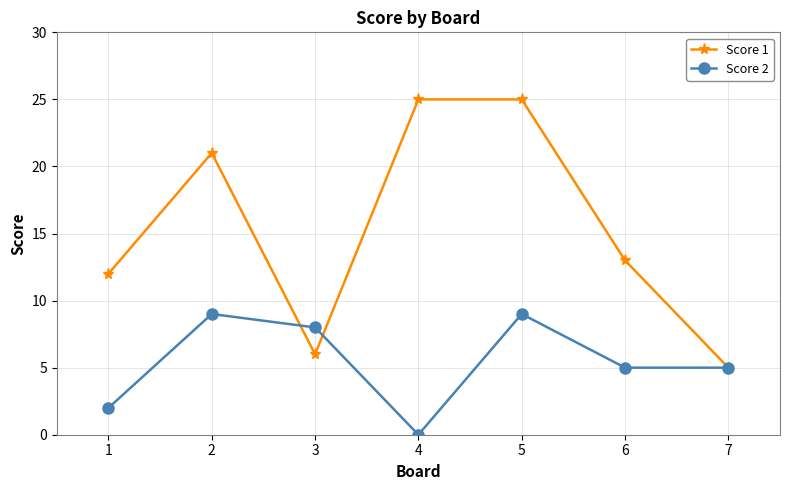

How many lines are shown in the chart?

2